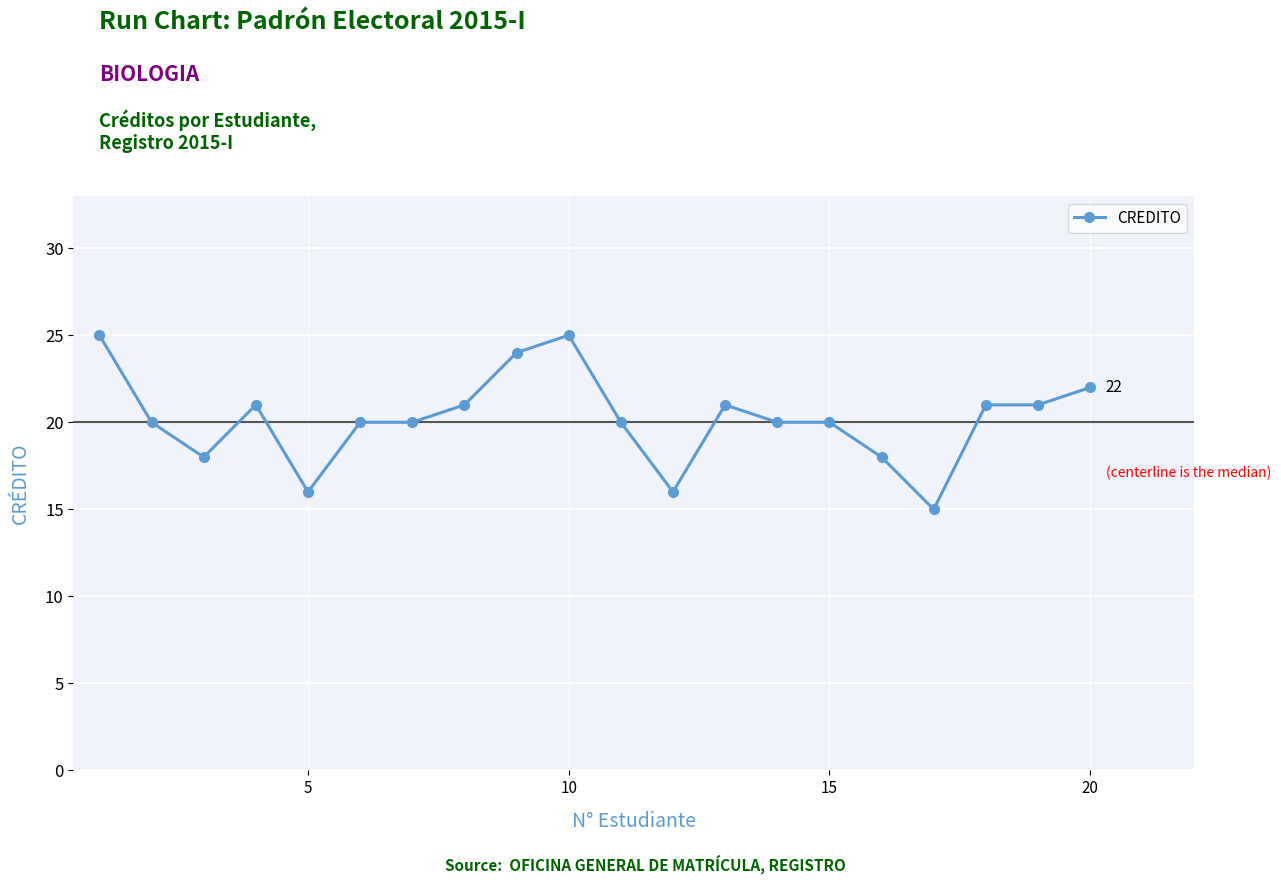

What is the value of the 10th point from the left?

25